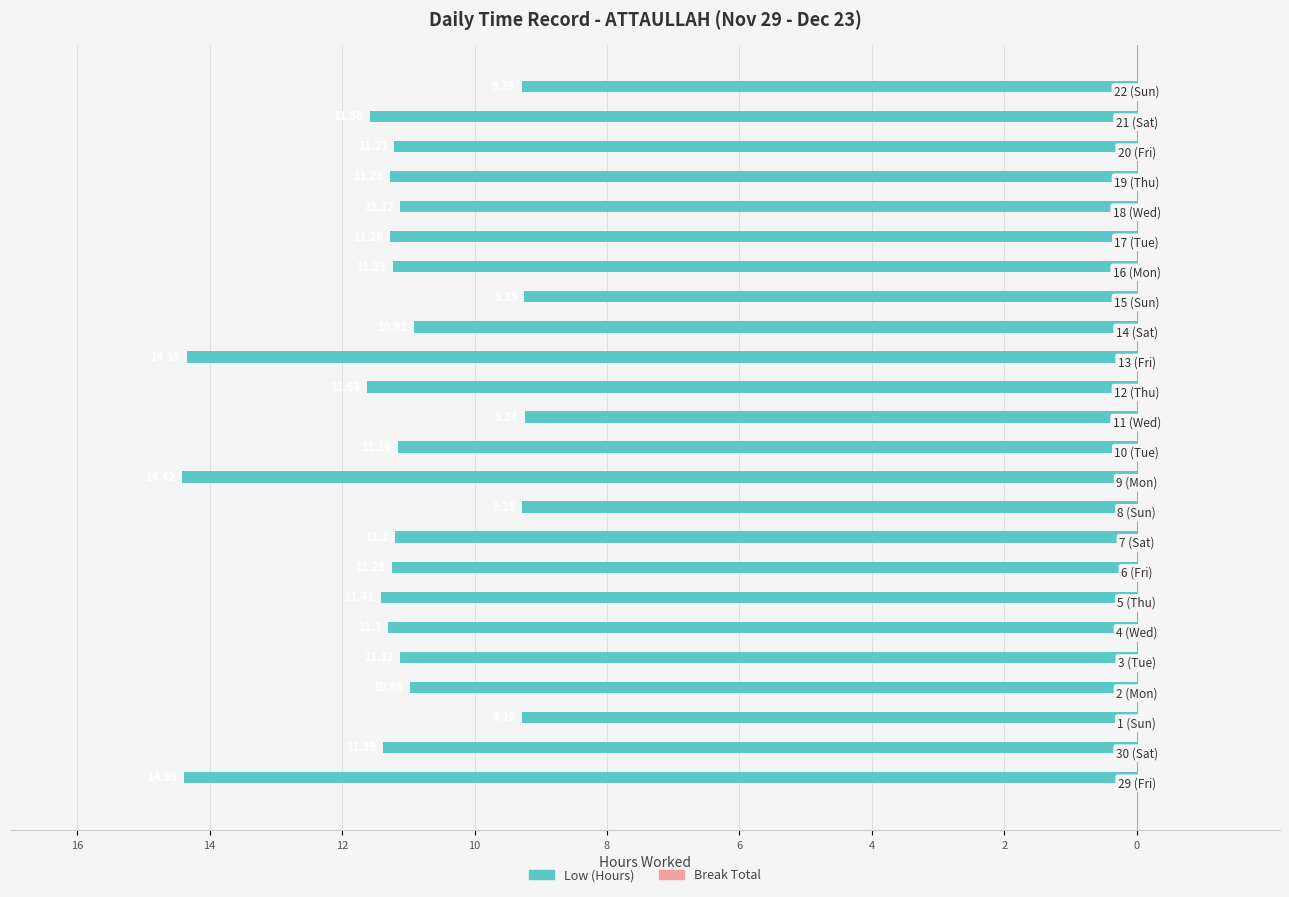

Count the number of categories in the chart.

24